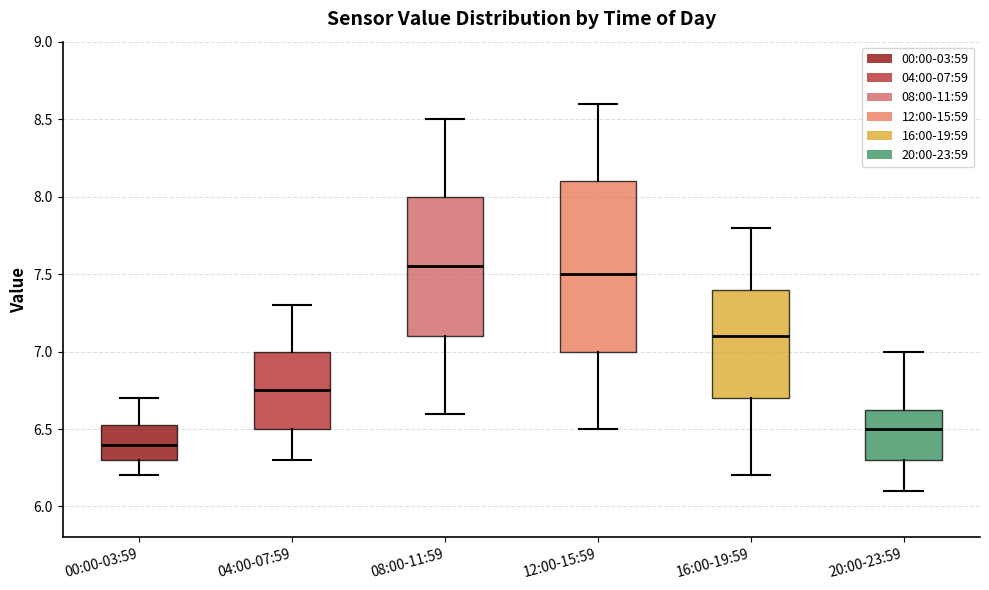

Where does the upper whisker of the box for 08:00-11:59 end on the y-axis? The values are not printed on the chart, so give them approximately, as read against the axis.

8.50